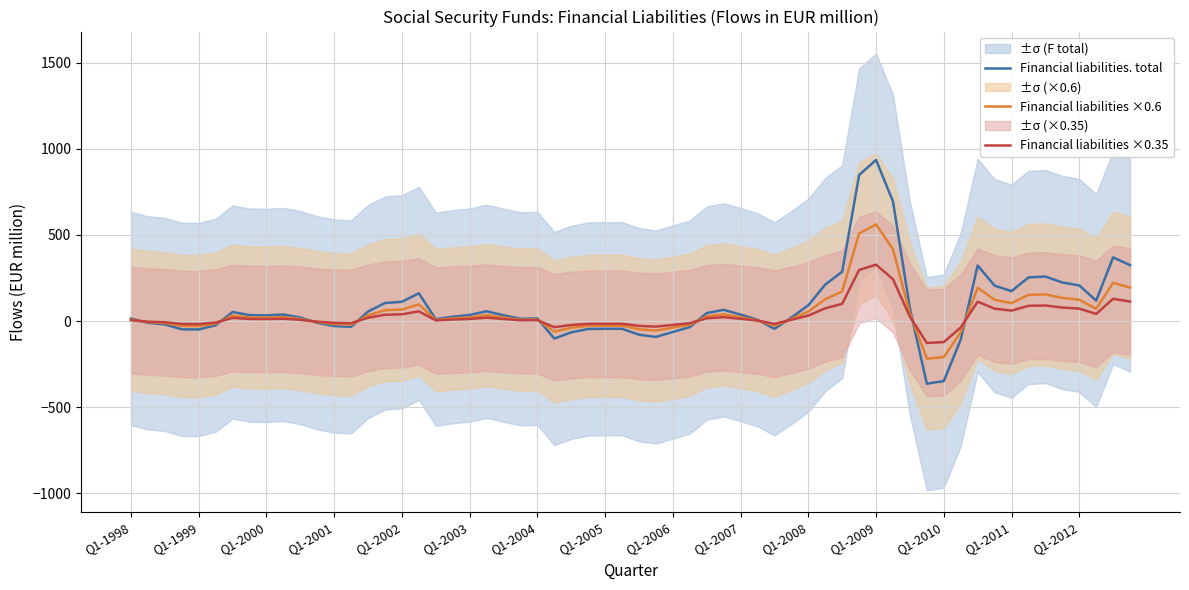

Is it true that Financial liabilities ×0.6 equals -208.8 at Q1-2010?

True